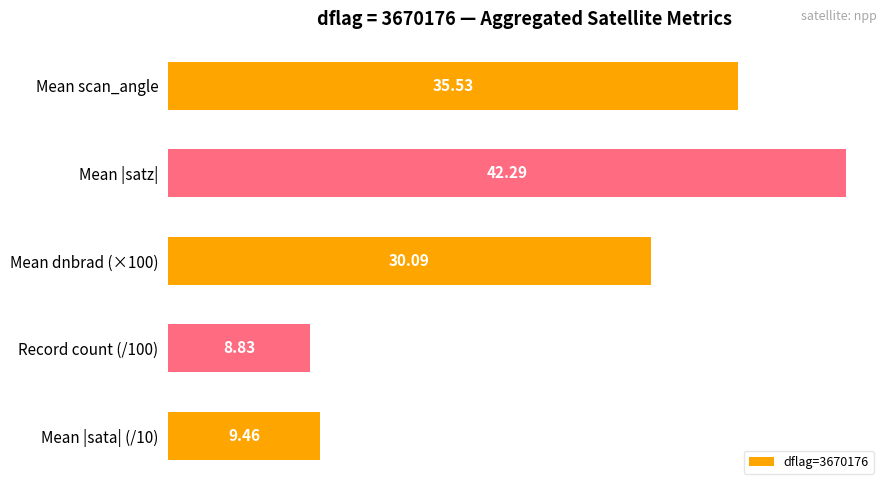

List the labels in order of value, largest first.

Mean |satz|, Mean scan_angle, Mean dnbrad (×100), Mean |sata| (/10), Record count (/100)